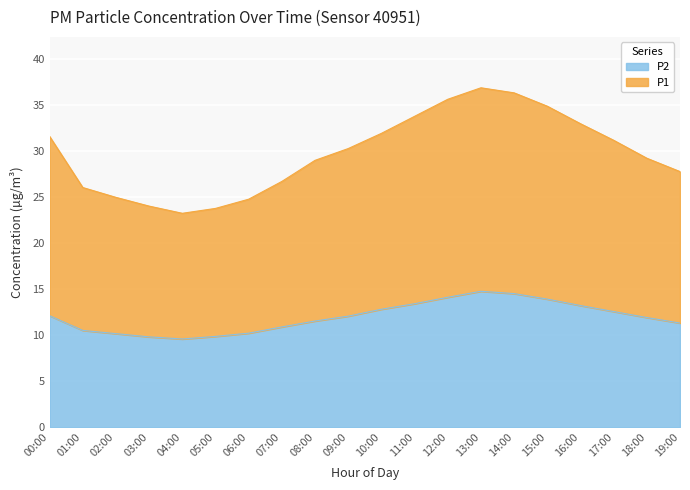

What is the label of the 3rd point from the right?

17:00